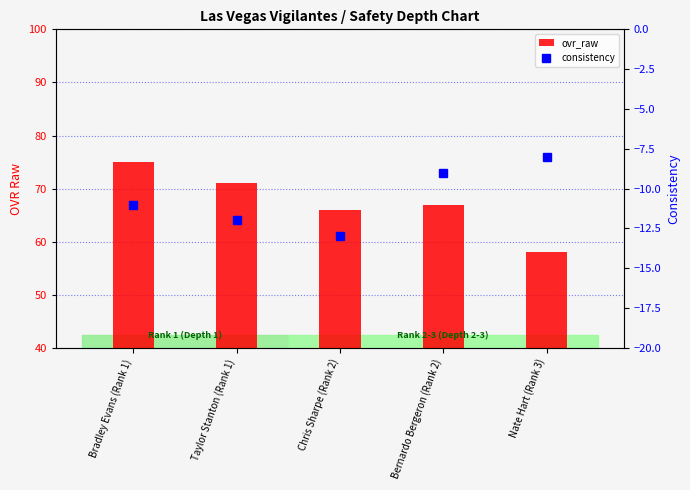

Reading left to right, list all the values displayed in this chart.

ovr_raw: Bradley Evans (Rank 1)=75	Taylor Stanton (Rank 1)=71	Chris Sharpe (Rank 2)=66	Bernardo Bergeron (Rank 2)=67	Nate Hart (Rank 3)=58
consistency: Bradley Evans (Rank 1)=-11	Taylor Stanton (Rank 1)=-12	Chris Sharpe (Rank 2)=-13	Bernardo Bergeron (Rank 2)=-9	Nate Hart (Rank 3)=-8